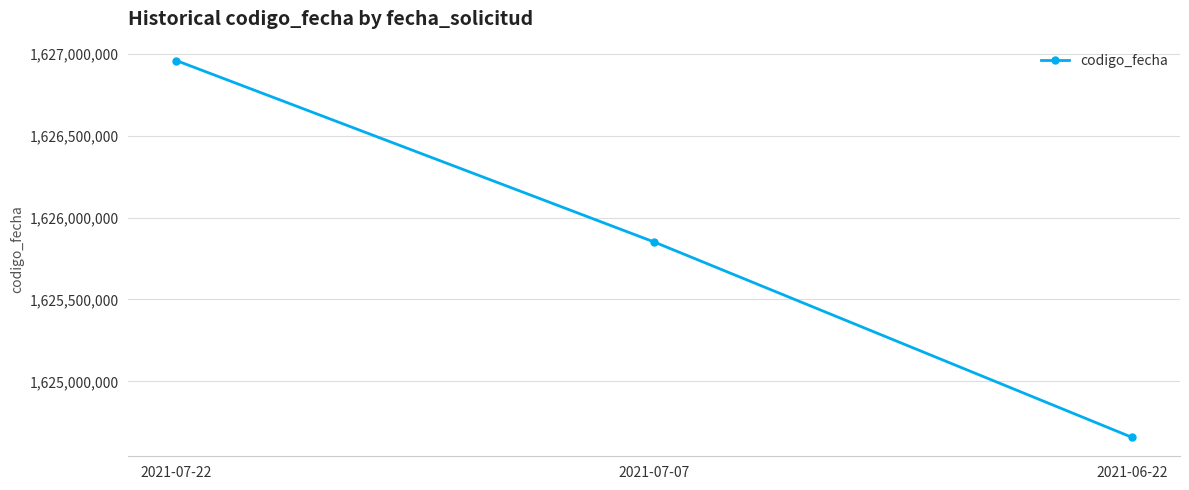

What is the approximate value at 2021-06-22?

1624657256